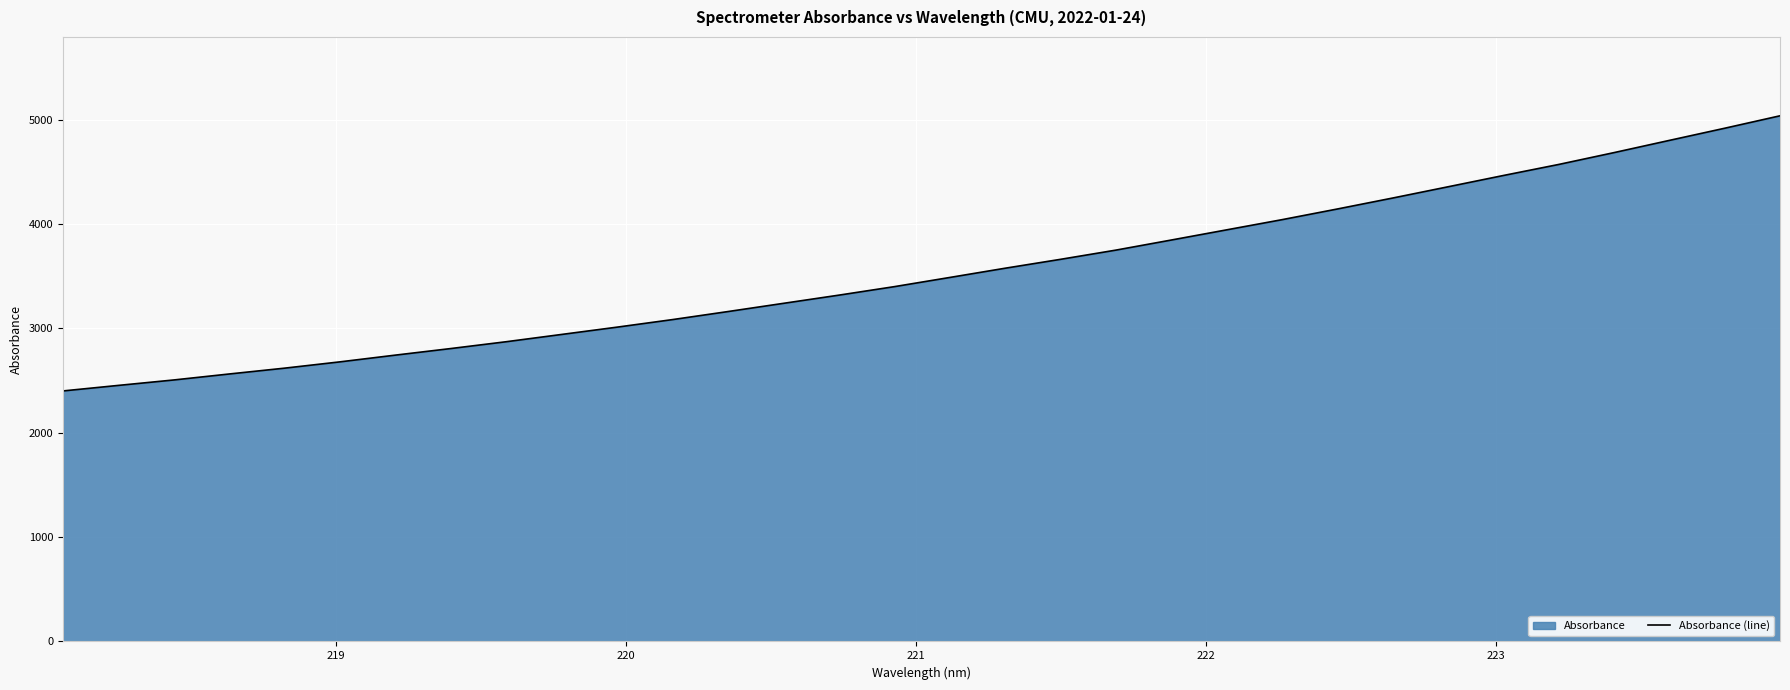

What is the value of the 23rd point from the left?

4042.7